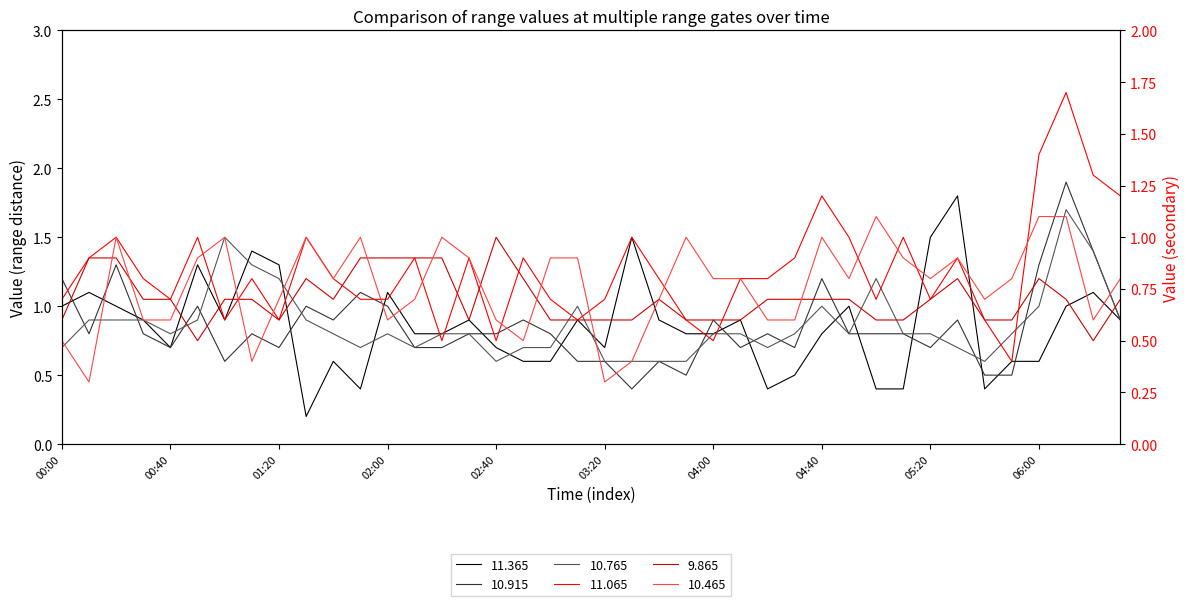

At which category is the sum across all series the highest?

2006/09/01 06:10